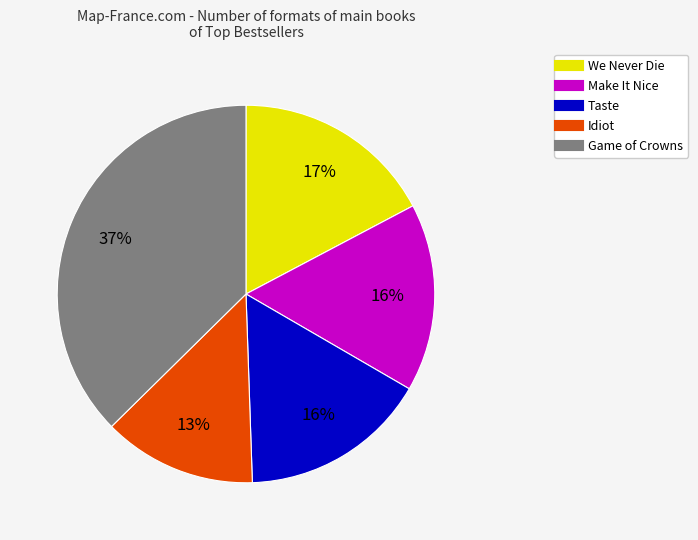

What is the largest slice in the pie chart?

Game of Crowns